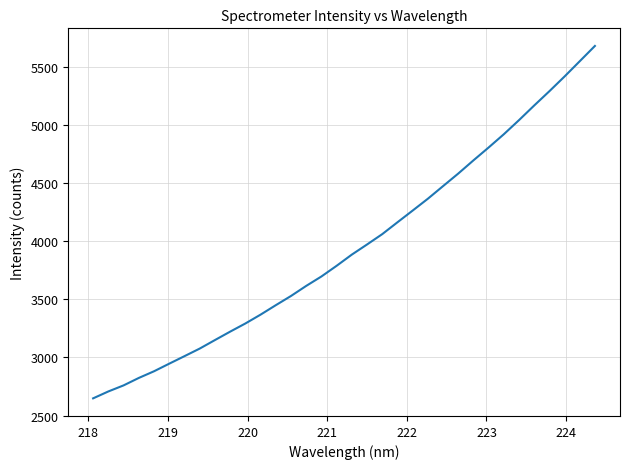

What is the smallest value displayed?

2647.9